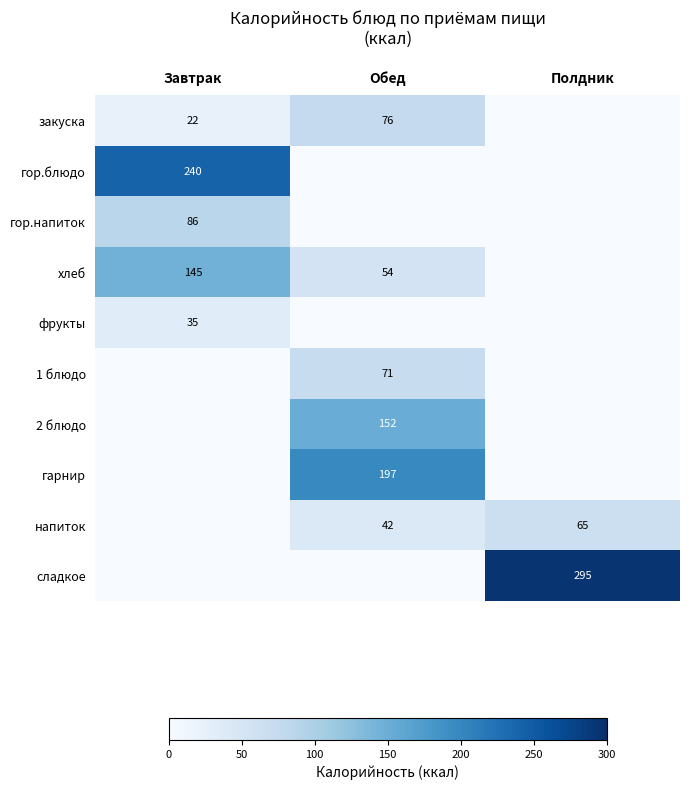

The value of напиток at Обед is 42. True or false?

True